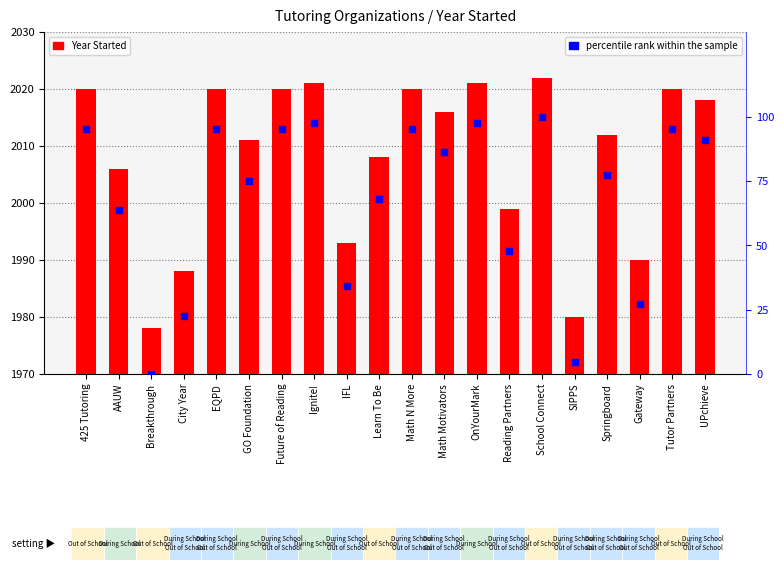

Which series reaches the maximum Y coordinate?

Year Started